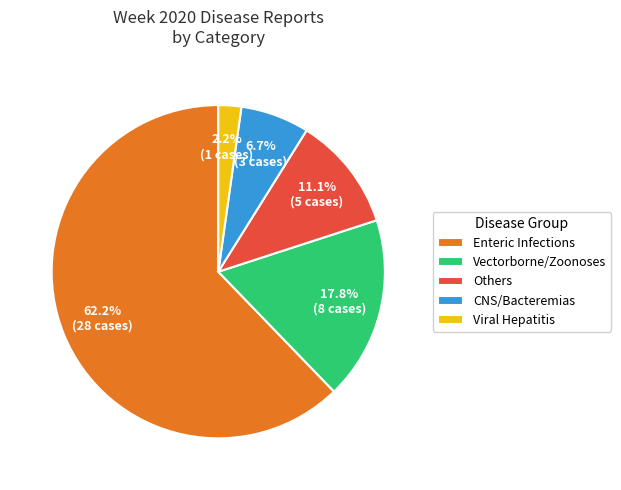

Is the sum of Others and Viral Hepatitis greater than half?

No